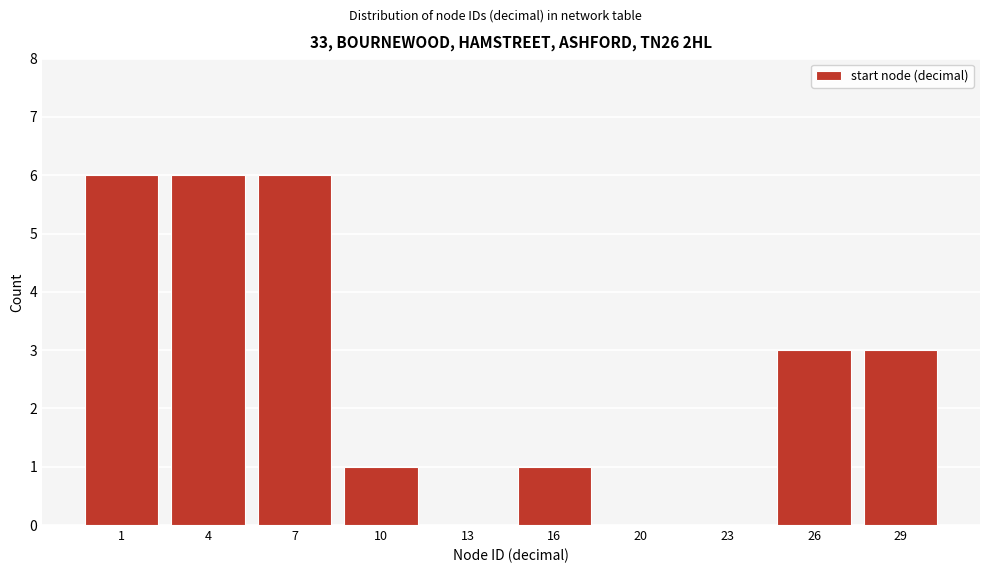

Reading left to right, list all the values displayed in this chart.

1=6	4=6	7=6	10=1	13=0	16=1	20=0	23=0	26=3	29=3